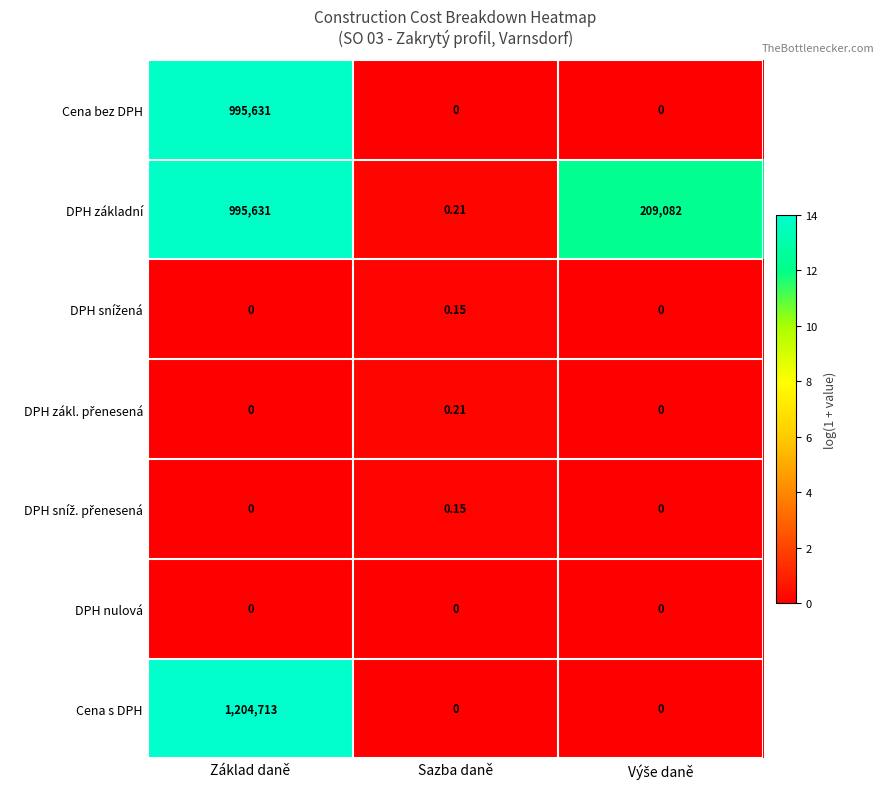

Which series has the largest range (max minus min)?

Cena s DPH